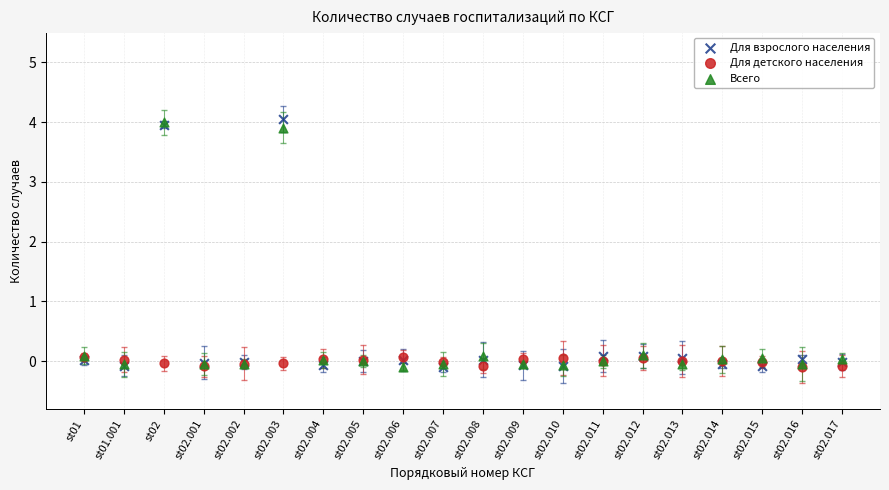

Which series contains the highest Y value?

Для взрослого населения